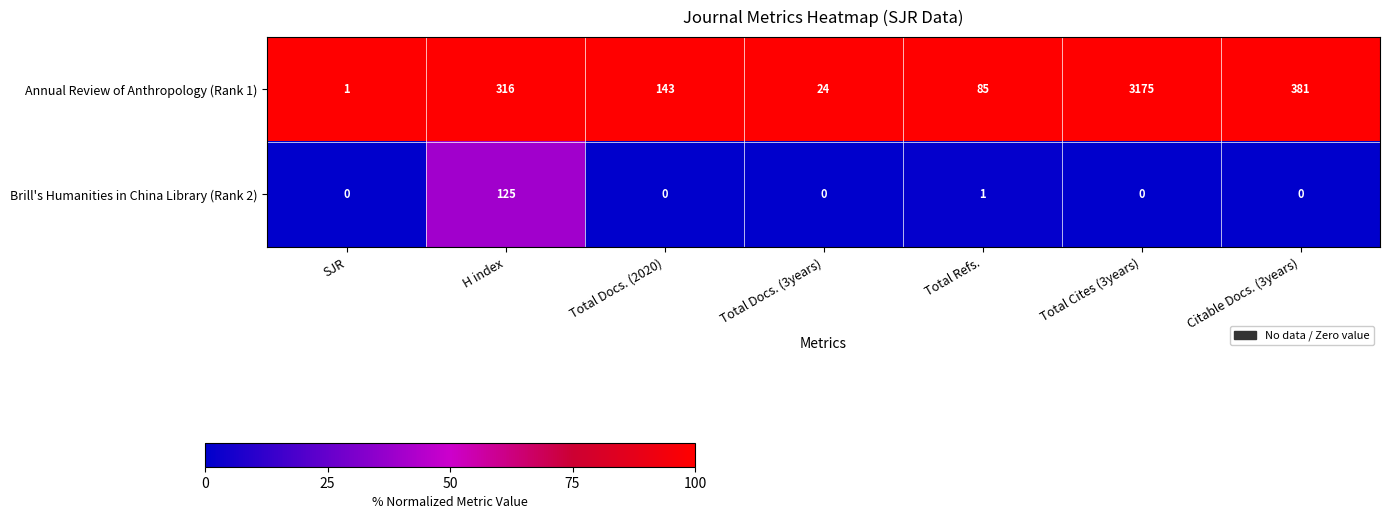

What is the difference between the highest and lowest values at Total Cites (3years)?

3175